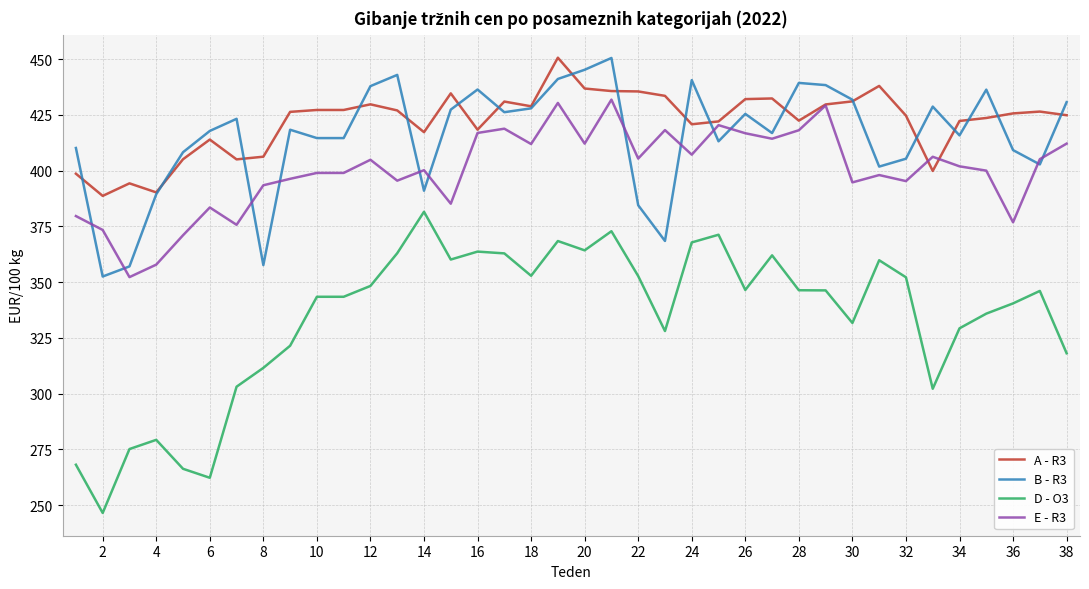

How many lines are shown in the chart?

4